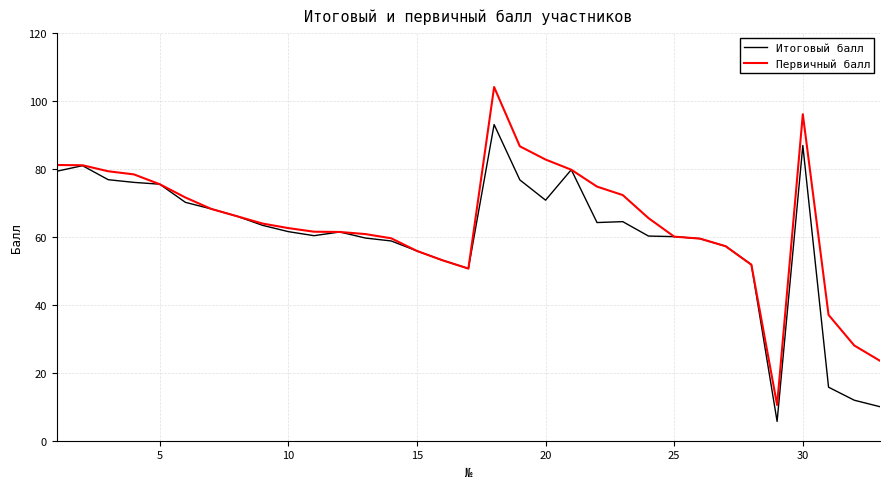

What is the lowest value of the Итоговый балл series?

5.7